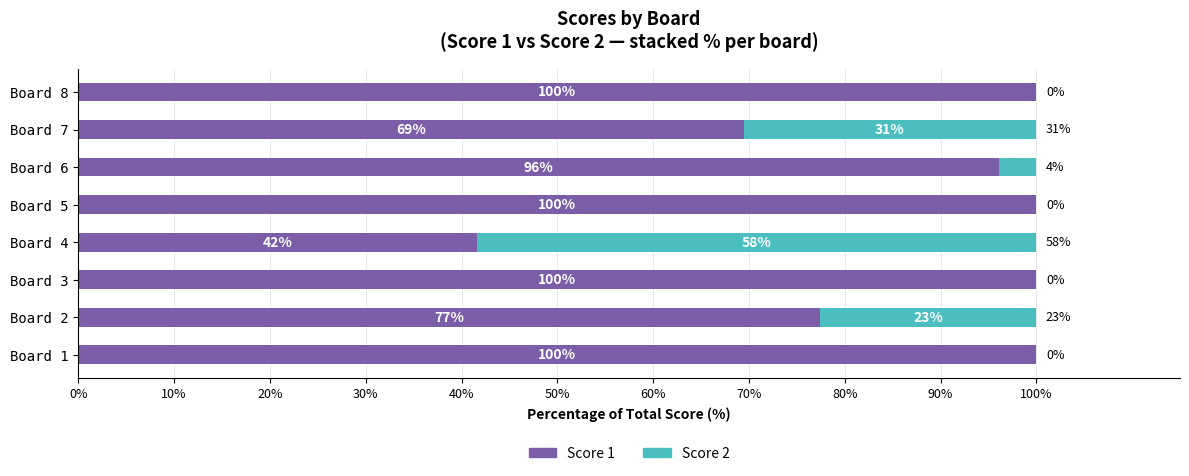

What position from the left is 0%?

1